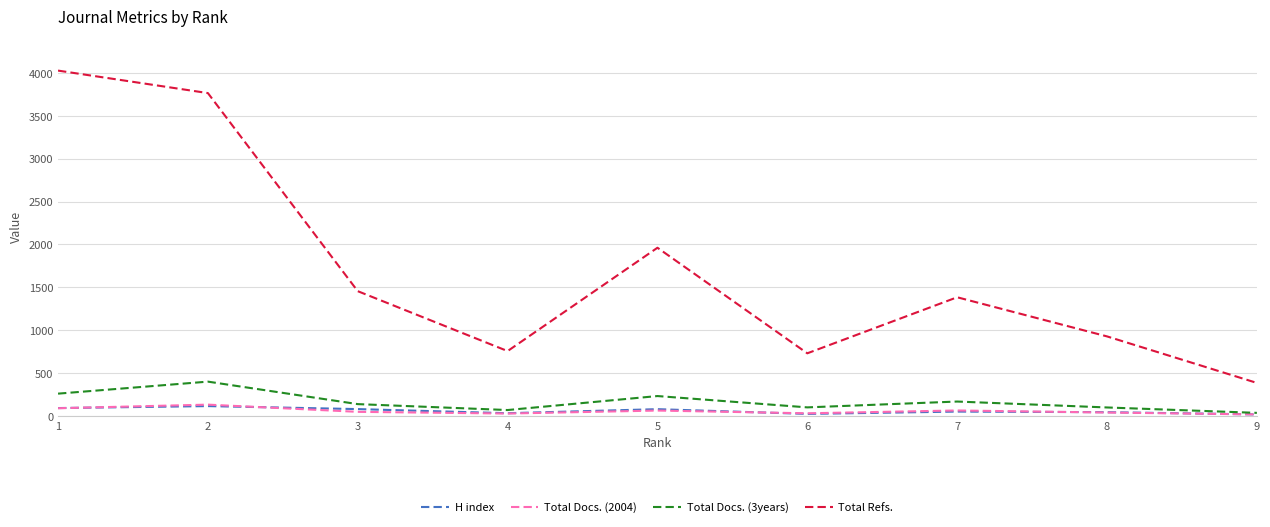

Is this an area chart (filled region under the line)?

No